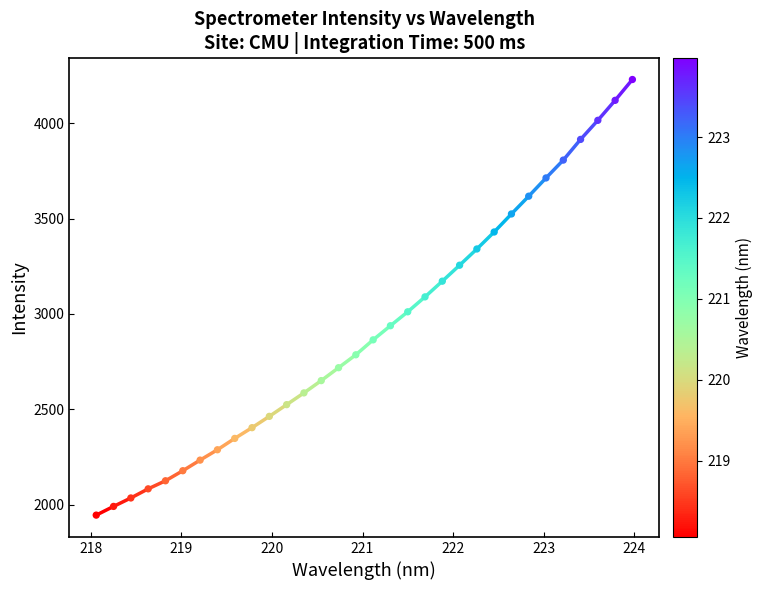

What is the range of Y values (max minus min)?

2284.5